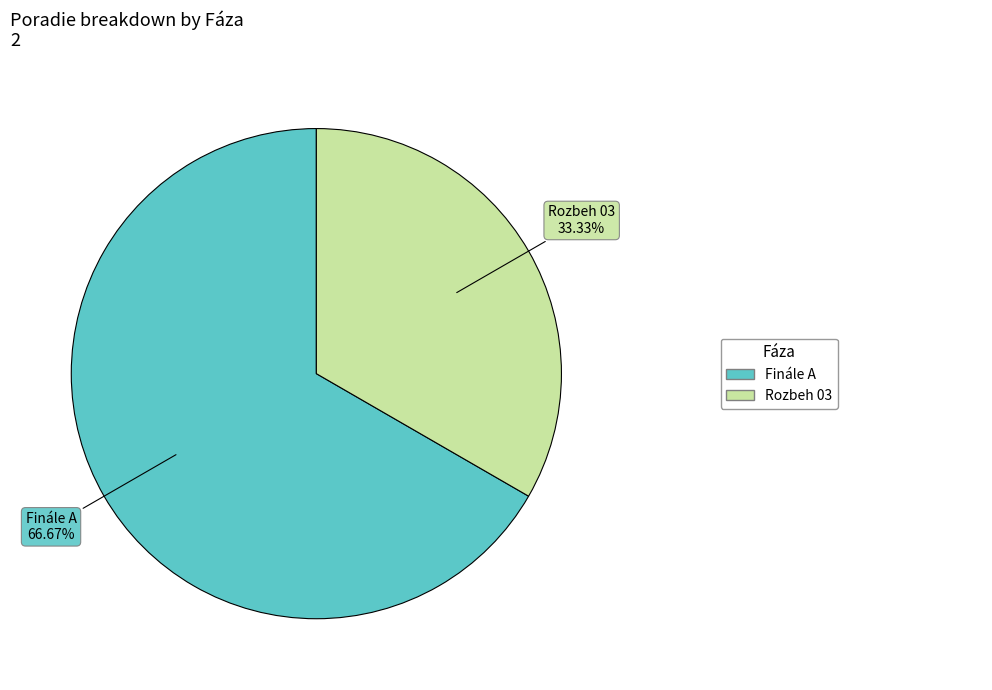

Count the number of slices in the pie.

2